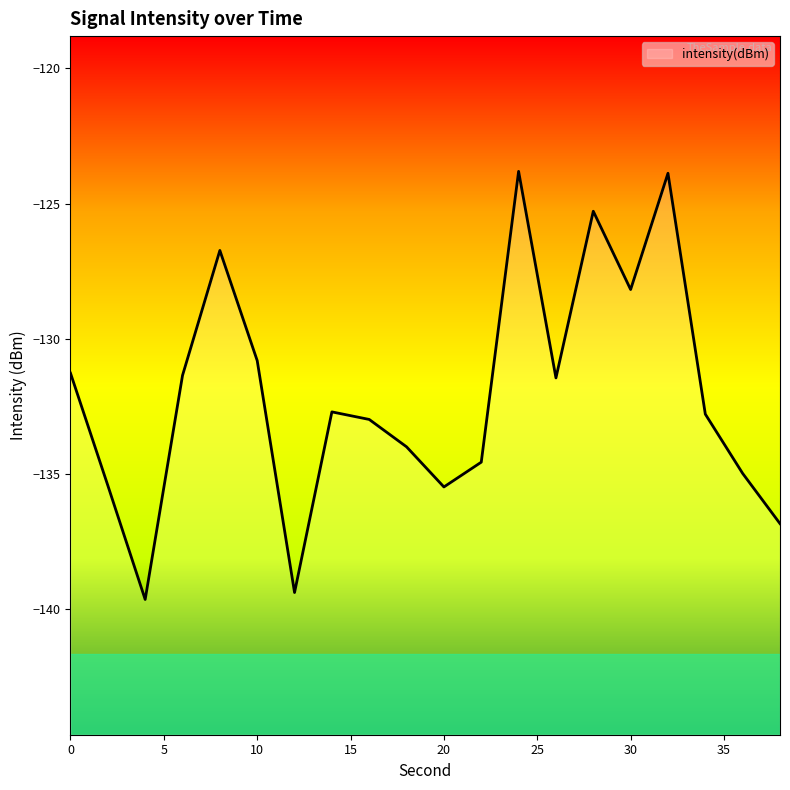

Reading left to right, what are all the values shown in this chart?

0=-131.3	2=-135.4	4=-139.6	6=-131.4	8=-126.7	10=-130.8	12=-139.4	14=-132.7	16=-133.0	18=-134.0	20=-135.5	22=-134.6	24=-123.8	26=-131.4	28=-125.3	30=-128.2	32=-123.9	34=-132.8	36=-135.0	38=-136.8